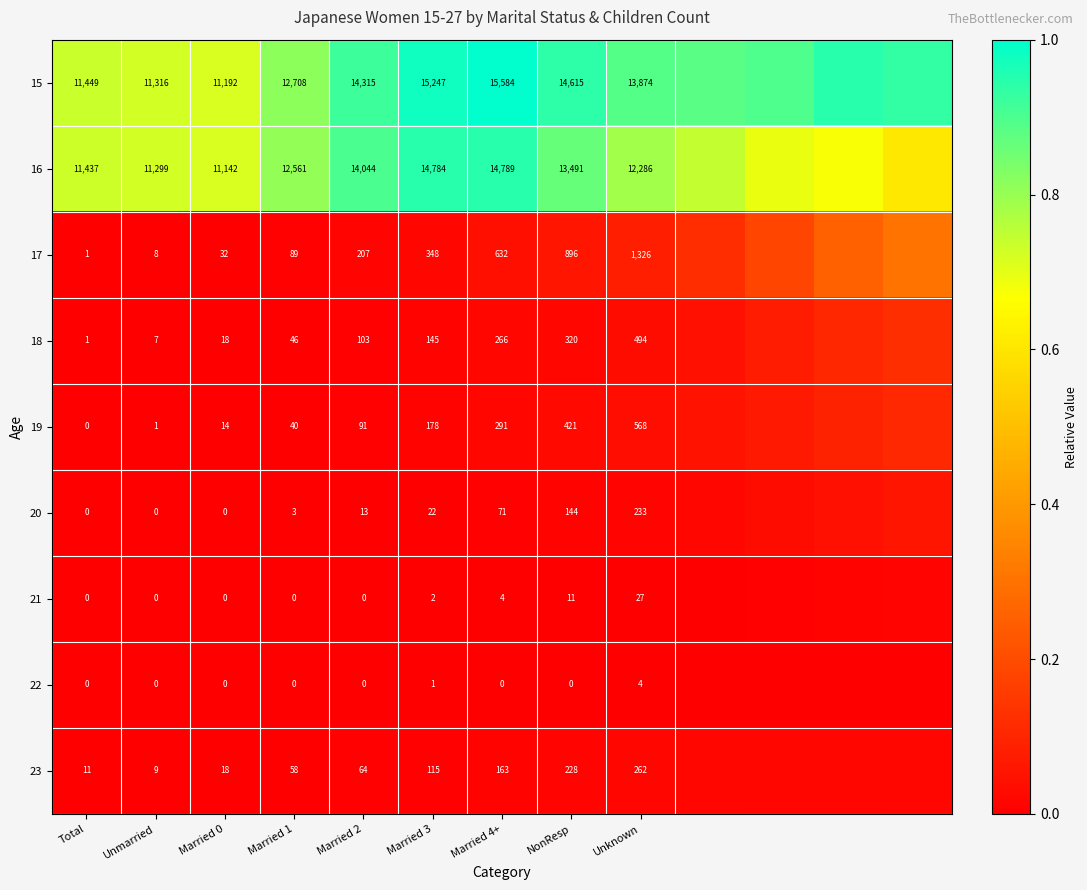

Is the value of 16 at Unknown greater than the value of 19 at Married 0?

Yes